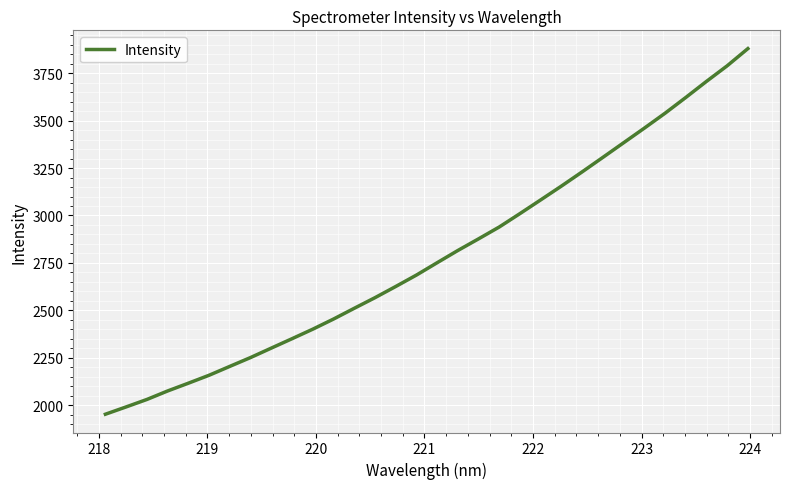

What is the smallest value displayed?

1952.8